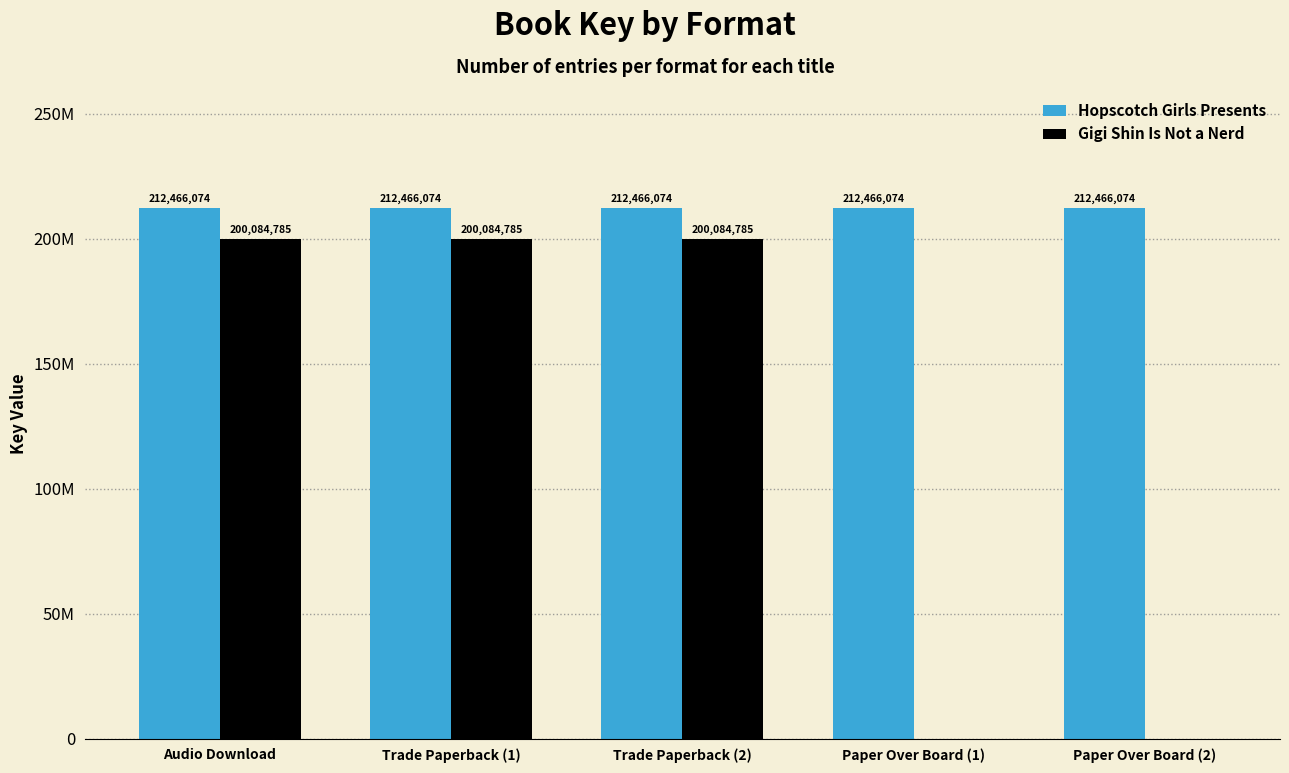

Does the chart contain stacked bars?

No